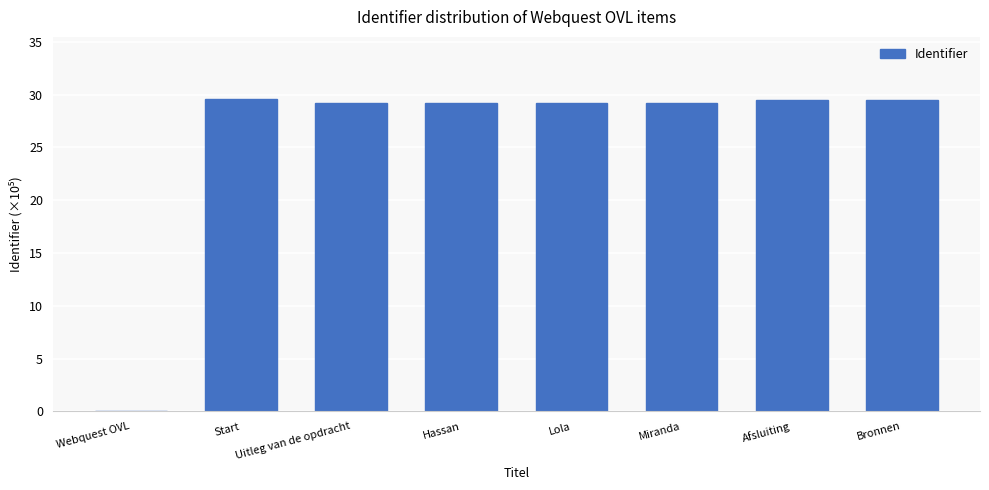

True or false: the data shows 29.5 at Bronnen.

True